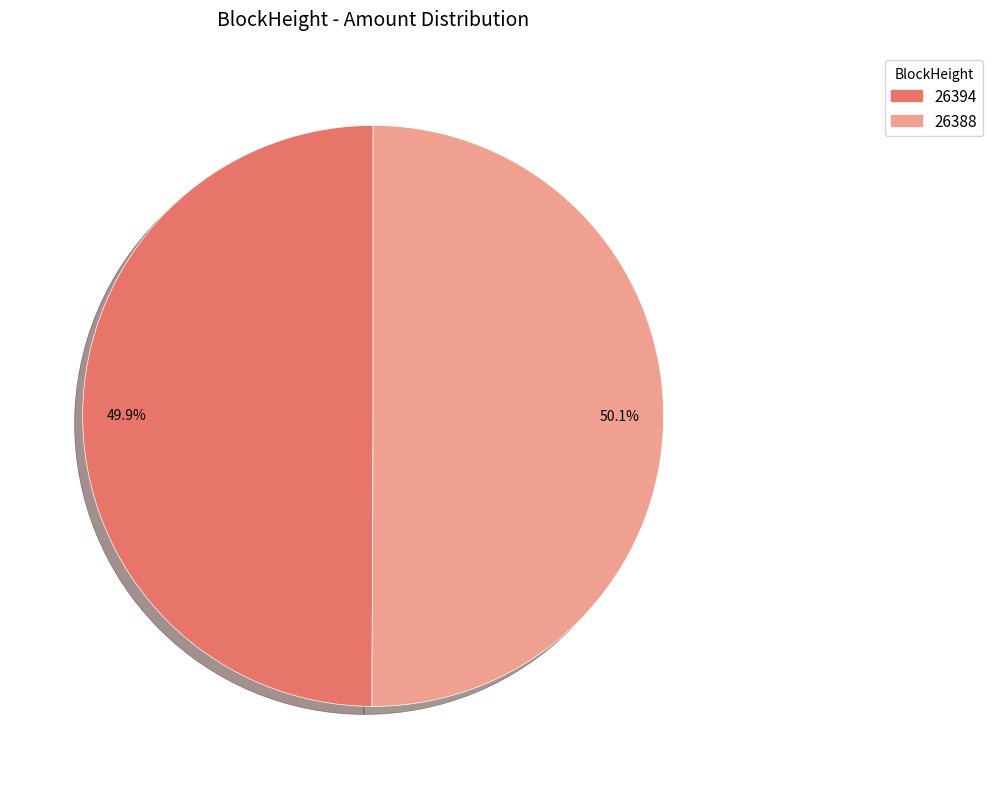

Does any single category account for the majority?

Yes